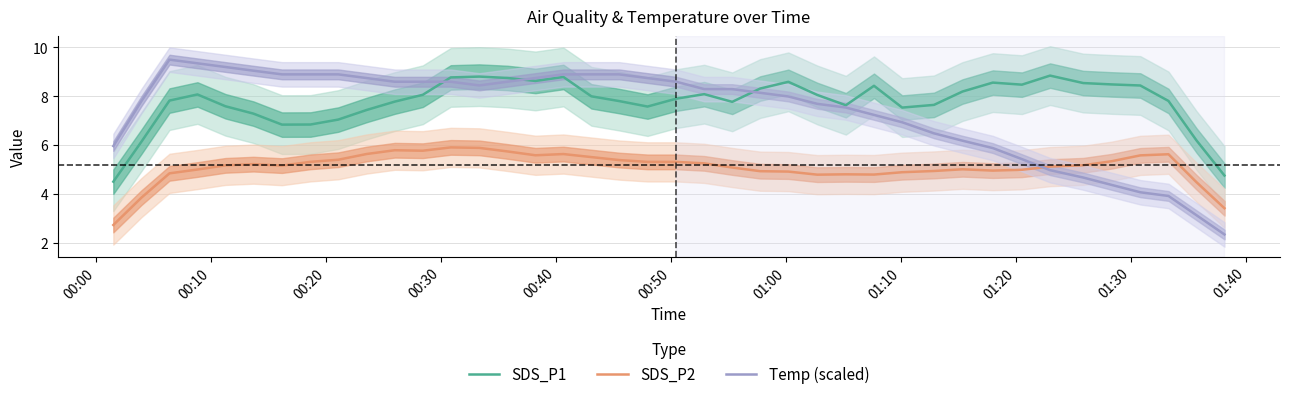

True or false: SDS_P2 and SDS_P1 cross at least once.

False